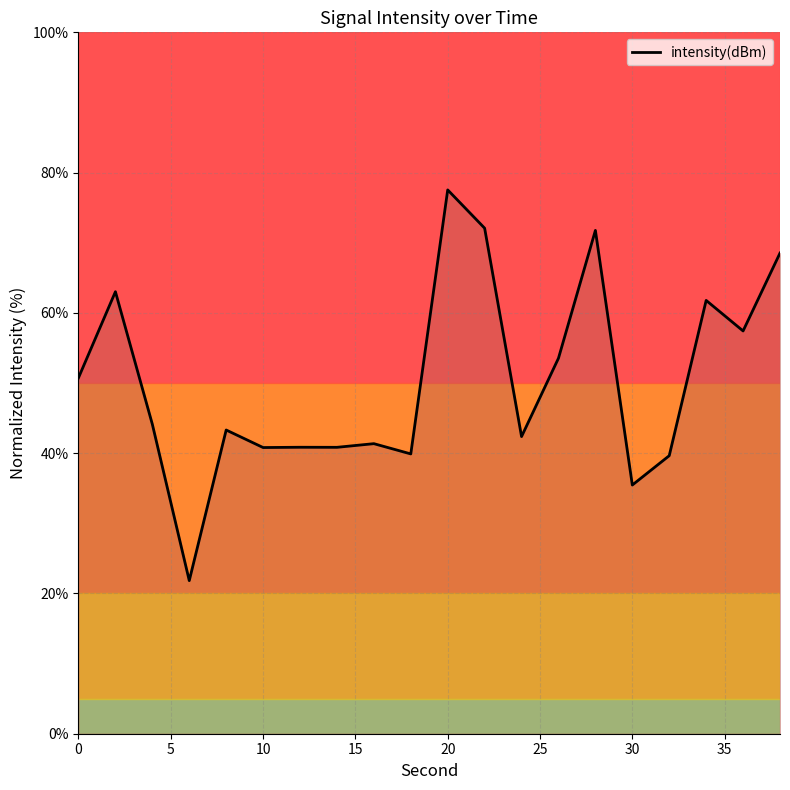

What is the difference between the maximum and minimum values?

55.7